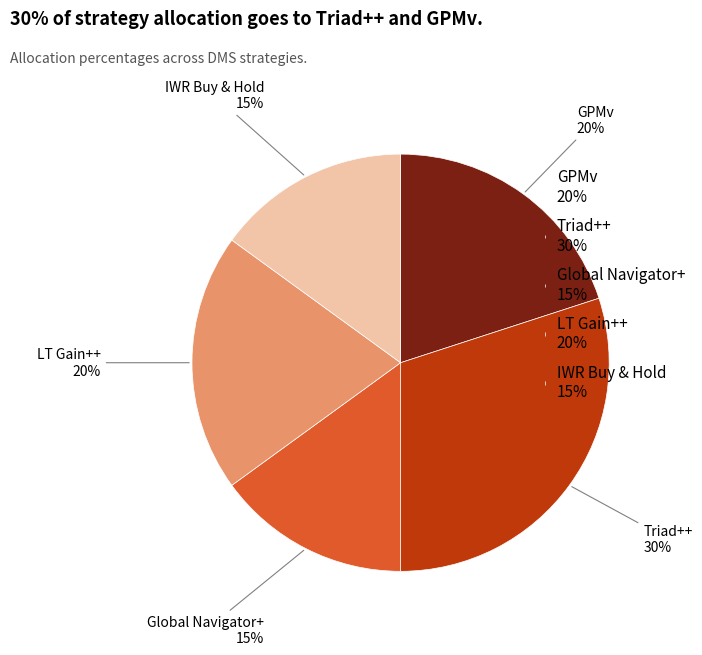

What percentage is the LT Gain++ slice, to the nearest percent?

20%